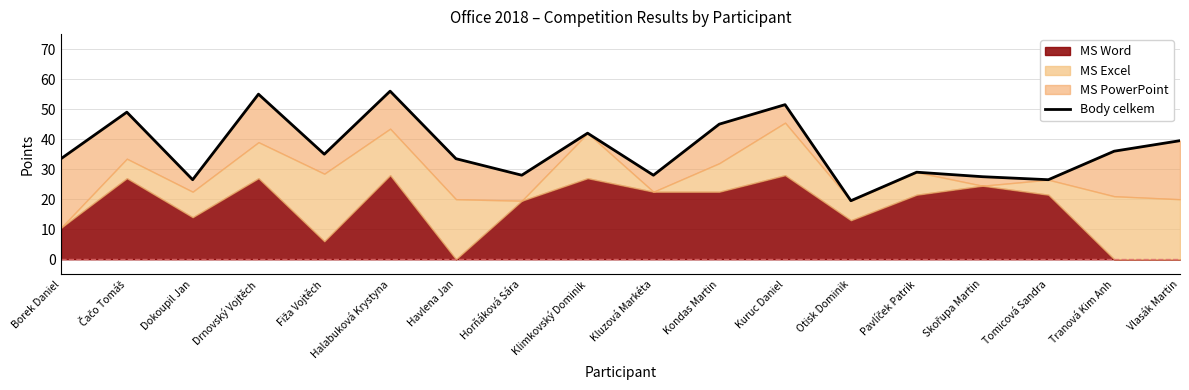

True or false: the data has more than 0 interior local peaks.

True